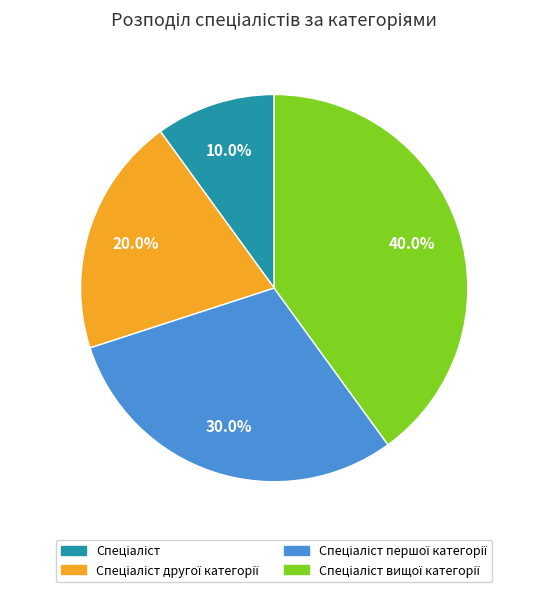

Is there a majority slice in this chart?

No